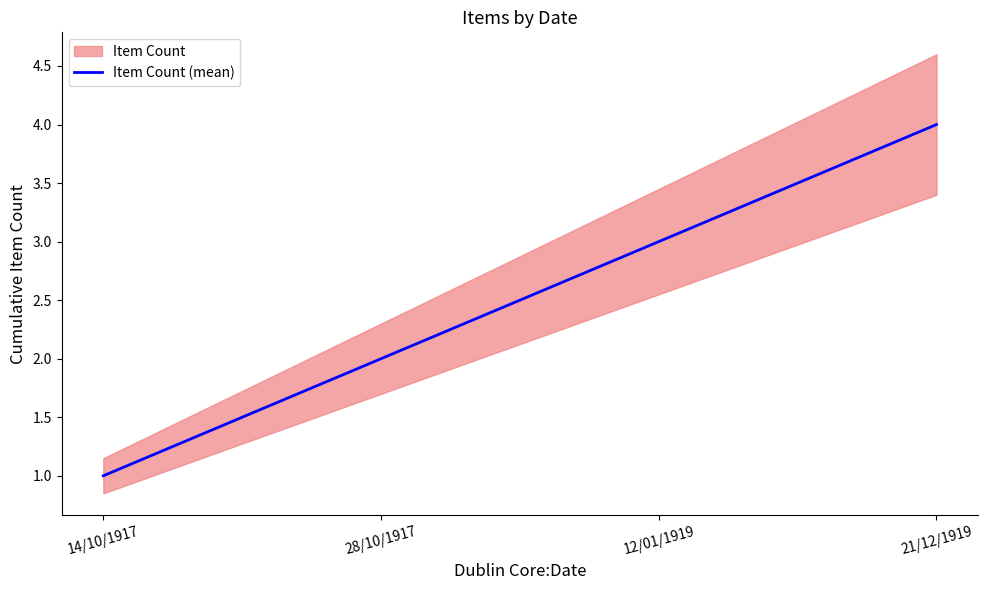

What is the label of the 4th point from the right?

14/10/1917